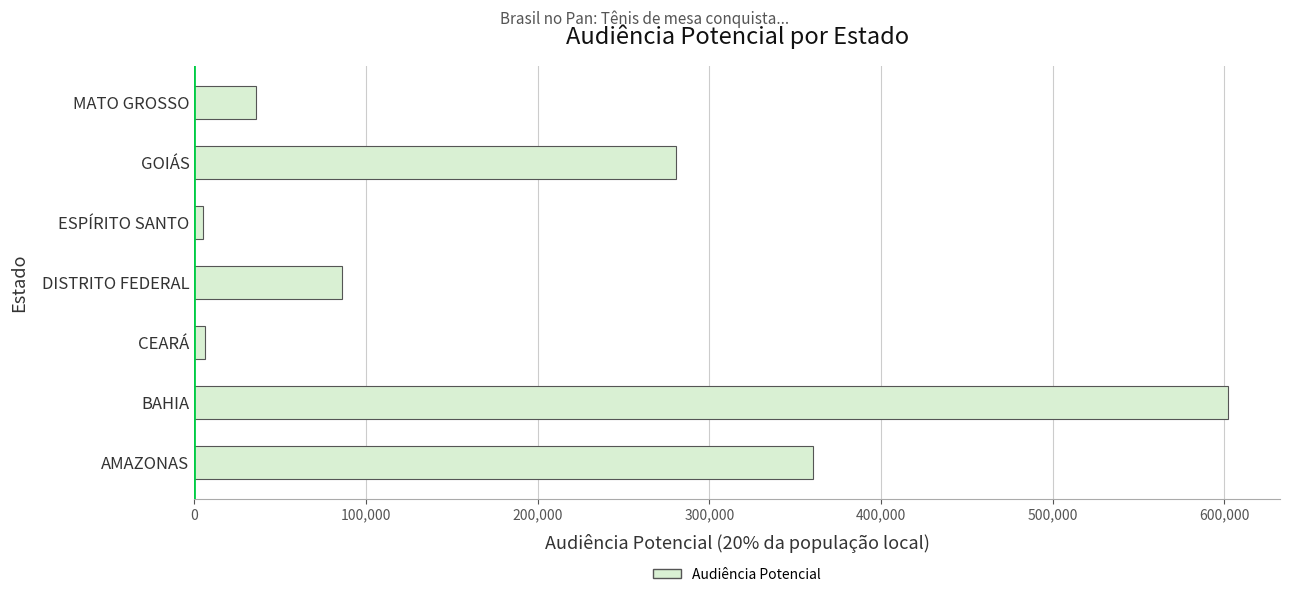

What is the average value?

196638